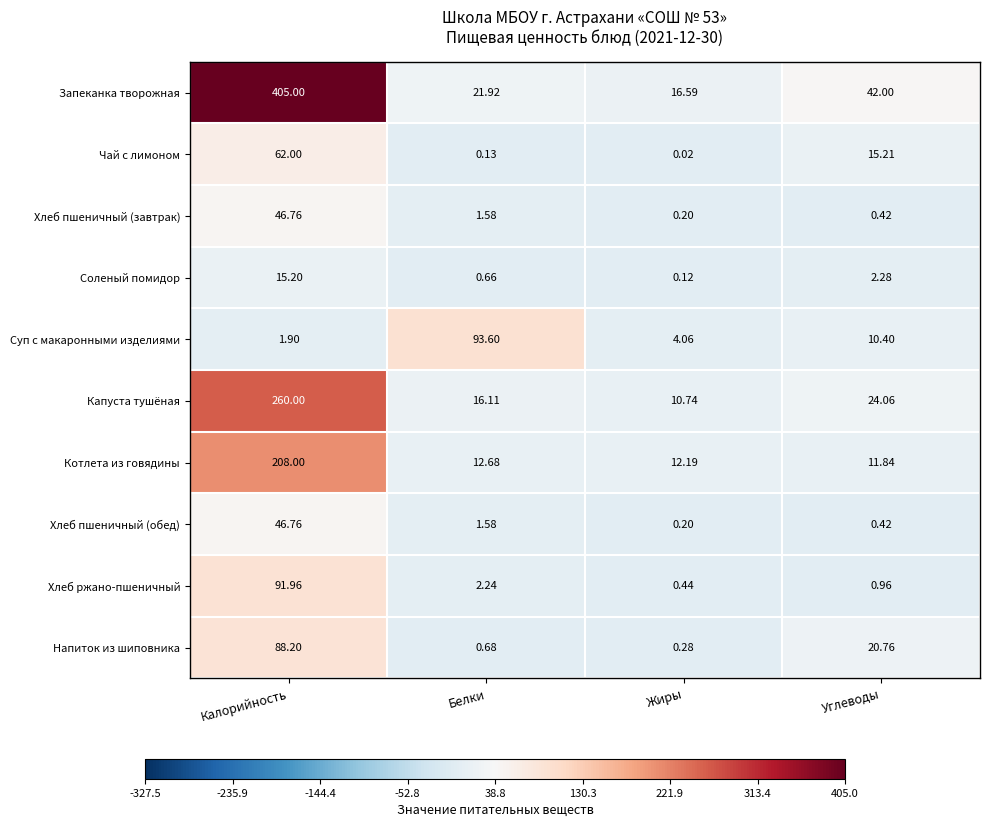

At which category is the sum across all series the highest?

Калорийность